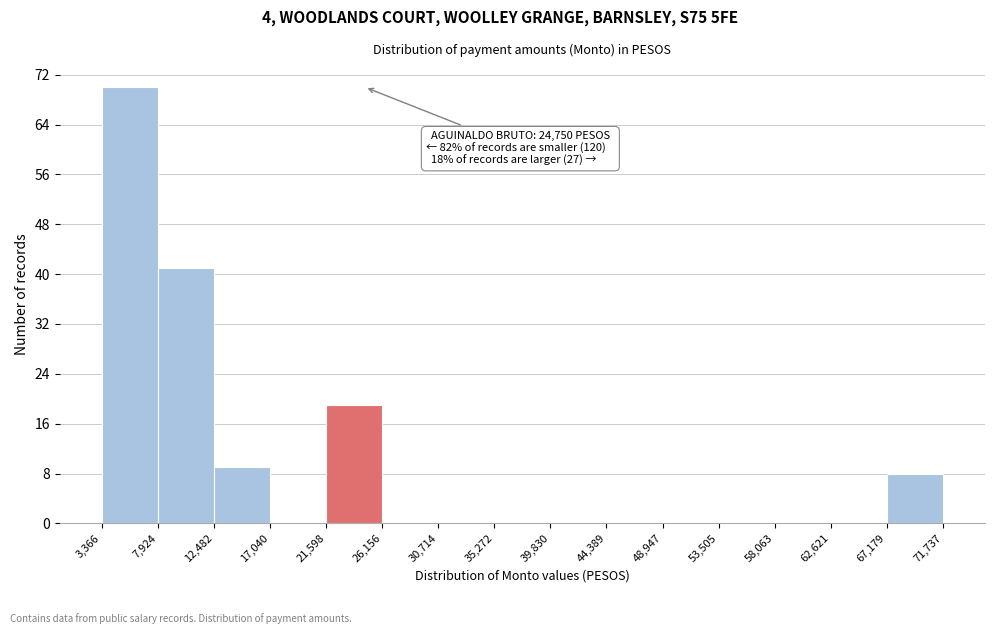

Which range on the x-axis has the tallest bar?

3,366 to 7,924